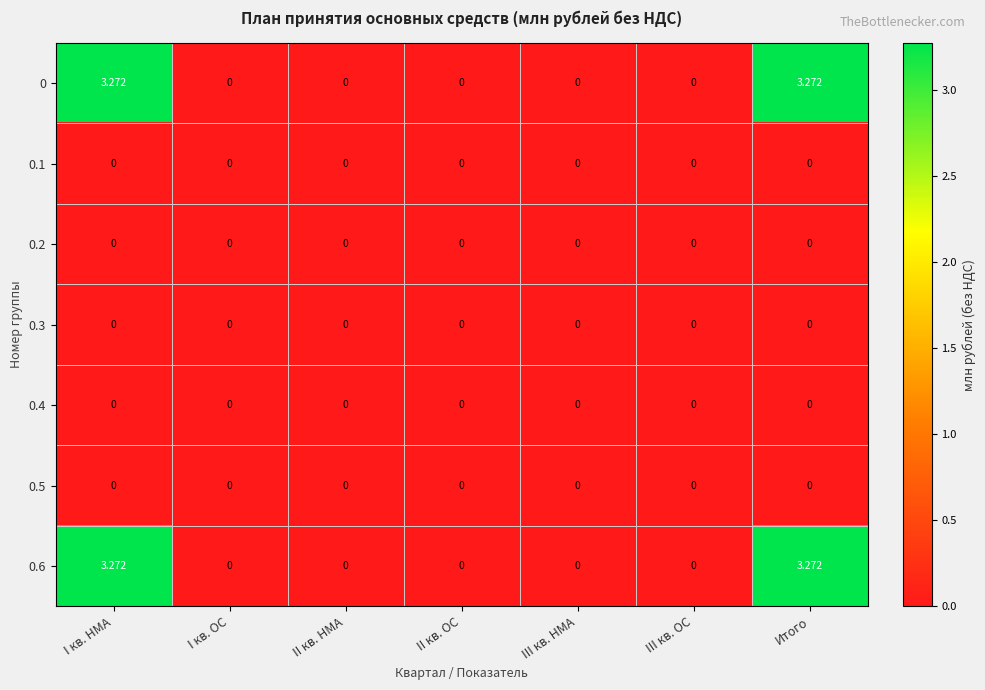

At how many categories does at least one series exceed 1?

2